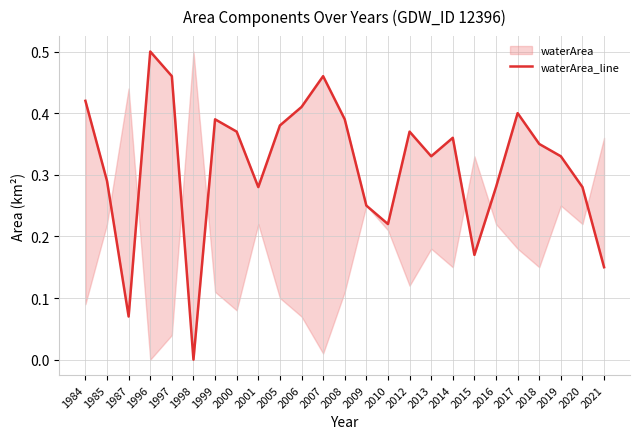

Reading left to right, list all the values displayed in this chart.

0.4	0.3	0.1	0.5	0.5	0.0	0.4	0.4	0.3	0.4	0.4	0.5	0.4	0.2	0.2	0.4	0.3	0.4	0.2	0.3	0.4	0.3	0.3	0.3	0.1